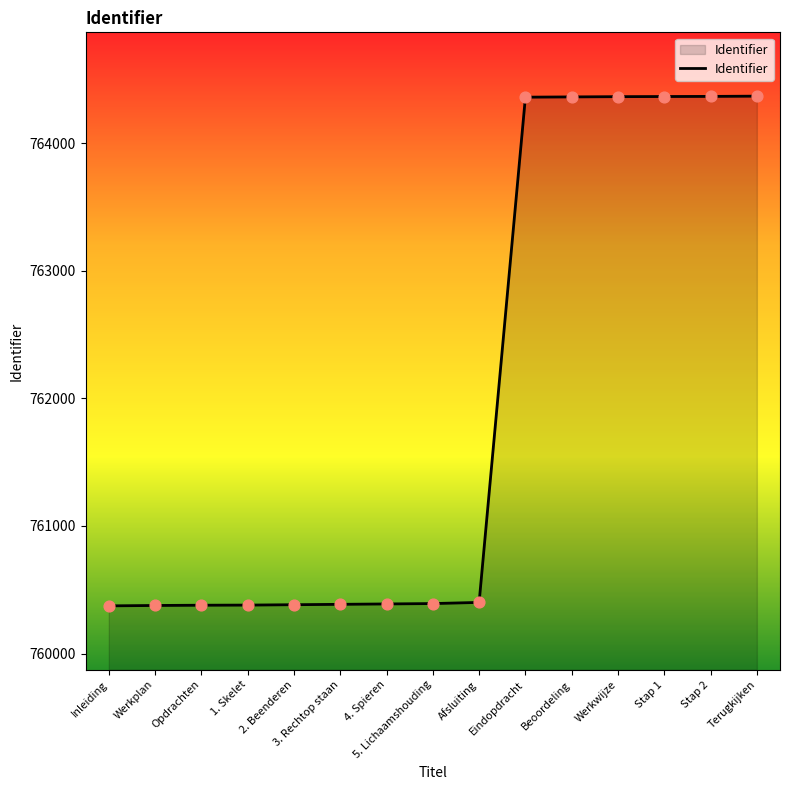

What is the ratio of the value at Afsluiting to the value at Opdrachten?

1.0